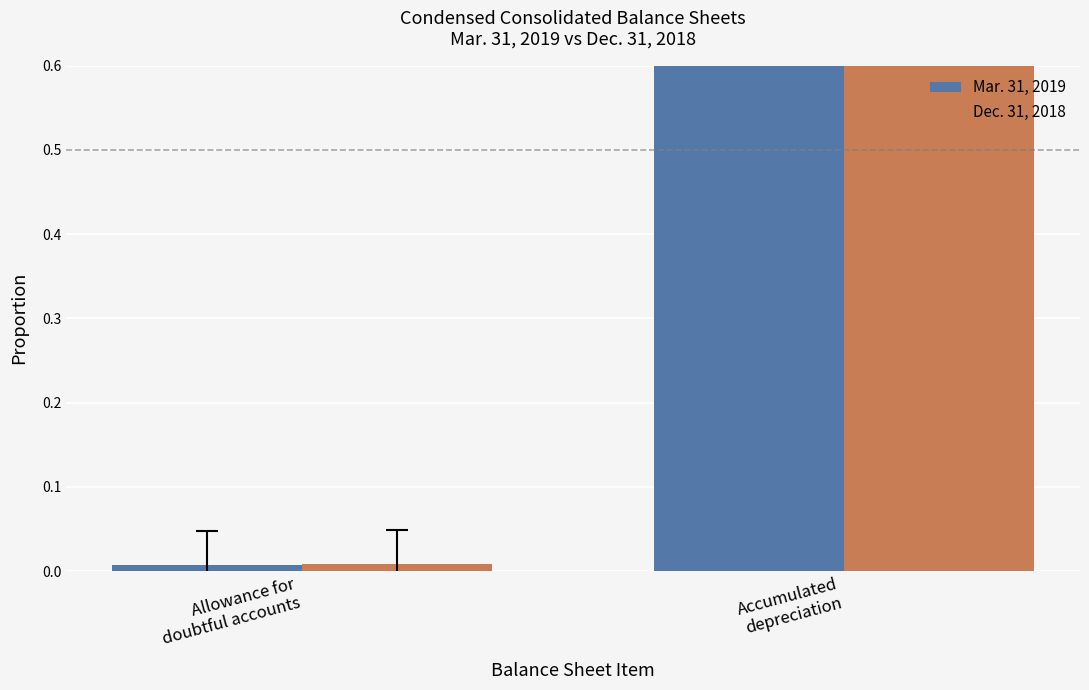

What is the difference between the maximum and minimum values in the Mar. 31, 2019 series?

1.0